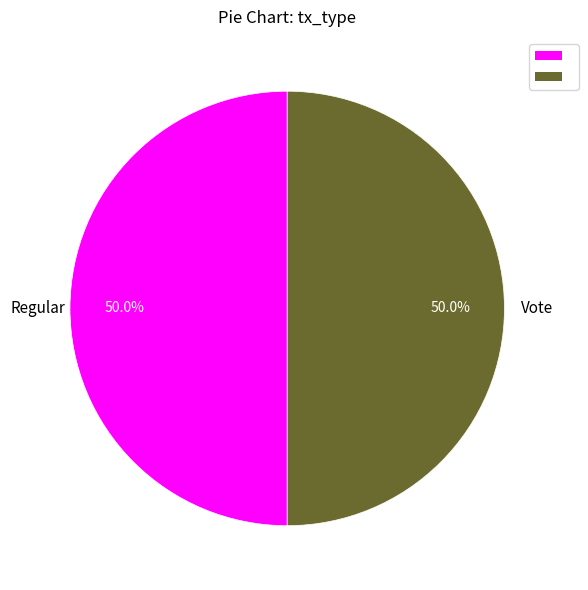

Rank the categories by value from lowest to highest.

Regular, Vote